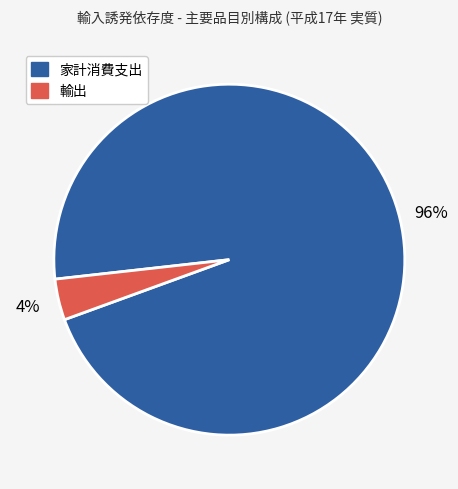

To the nearest percent, what is the average slice percentage?

50%